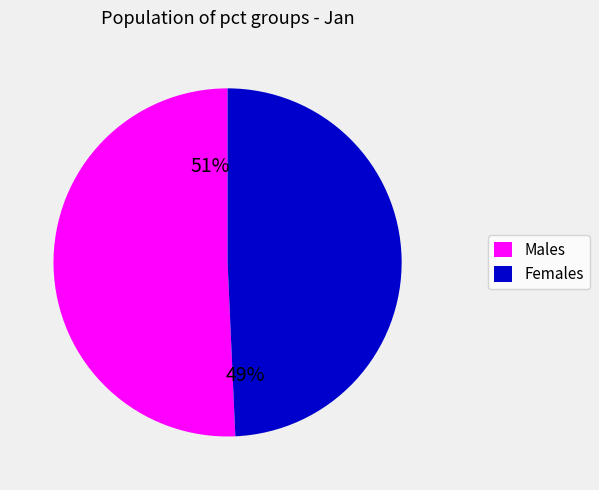

To the nearest percent, what is the average slice percentage?

50%